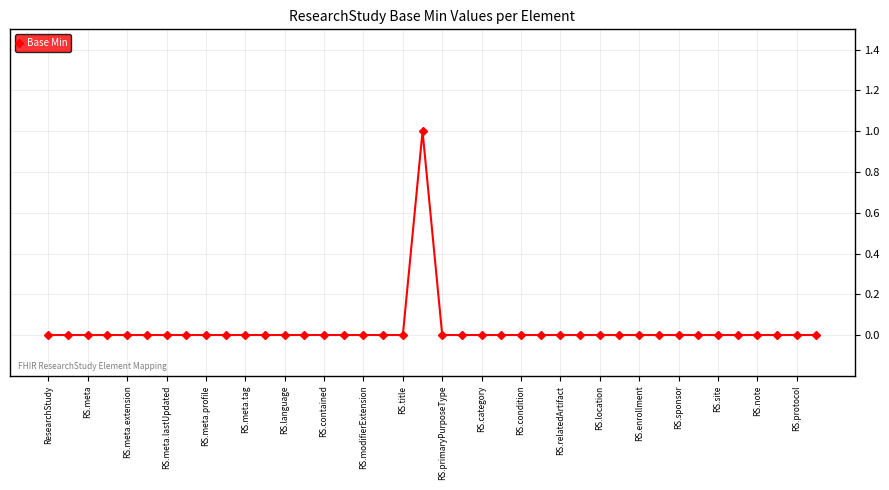

True or false: there are more than 0 points higher than both neighbors.

True